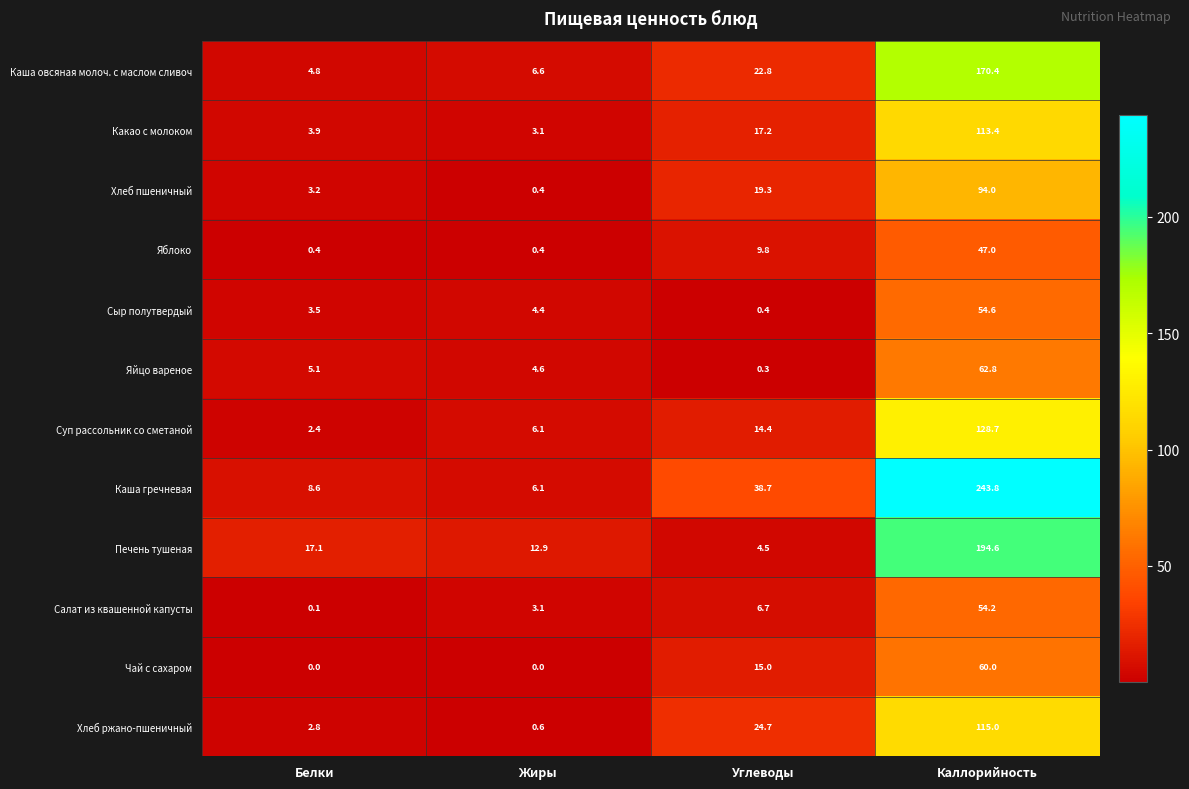

Where is Чай с сахаром nearest to the value 30?

Углеводы